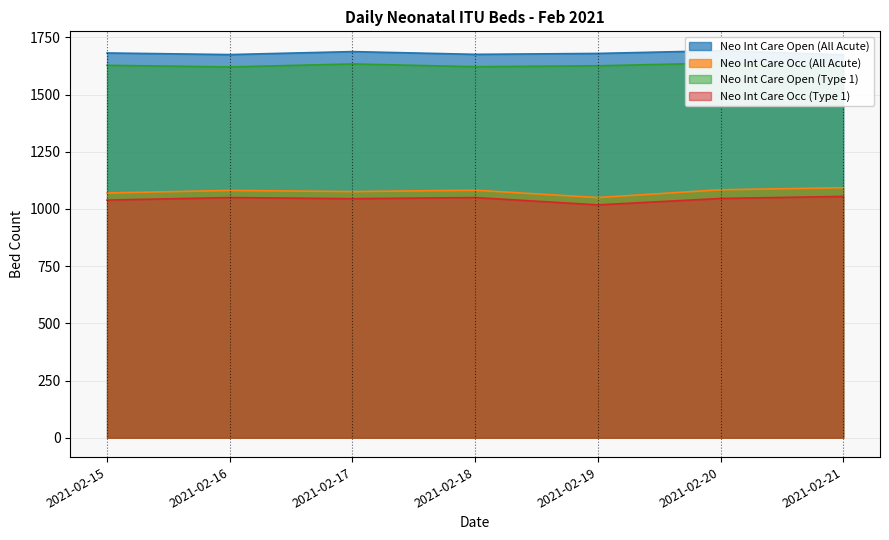

Rank the categories by Neo Int Care Occ (All Acute) value from lowest to highest.

2021-02-19, 2021-02-15, 2021-02-17, 2021-02-16, 2021-02-18, 2021-02-20, 2021-02-21